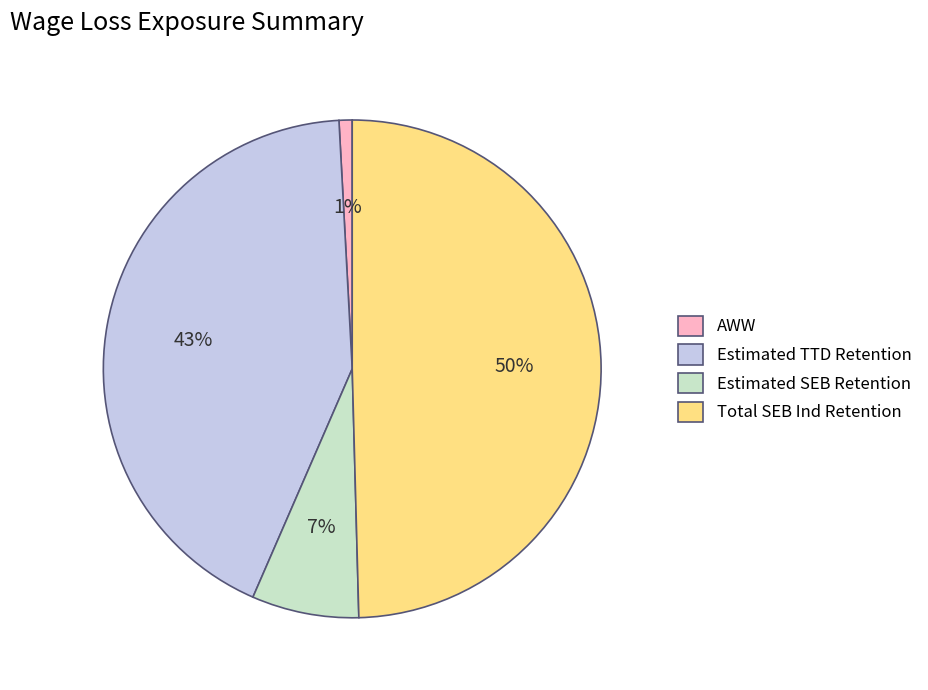

Rank the categories by value from lowest to highest.

AWW, Estimated SEB Retention, Estimated TTD Retention, Total SEB Ind Retention